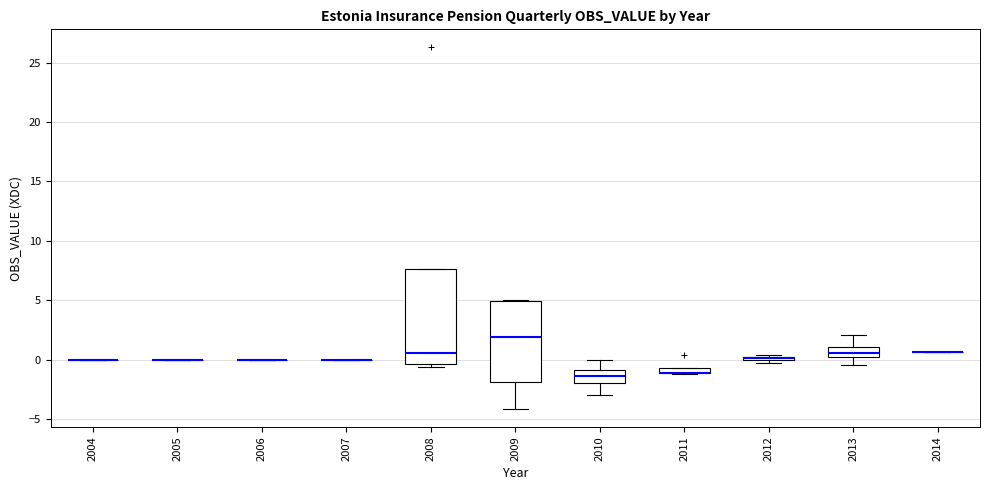

Where does the lower whisker of the box at x = 2013 end on the y-axis? The values are not printed on the chart, so give them approximately, as read against the axis.

-0.5